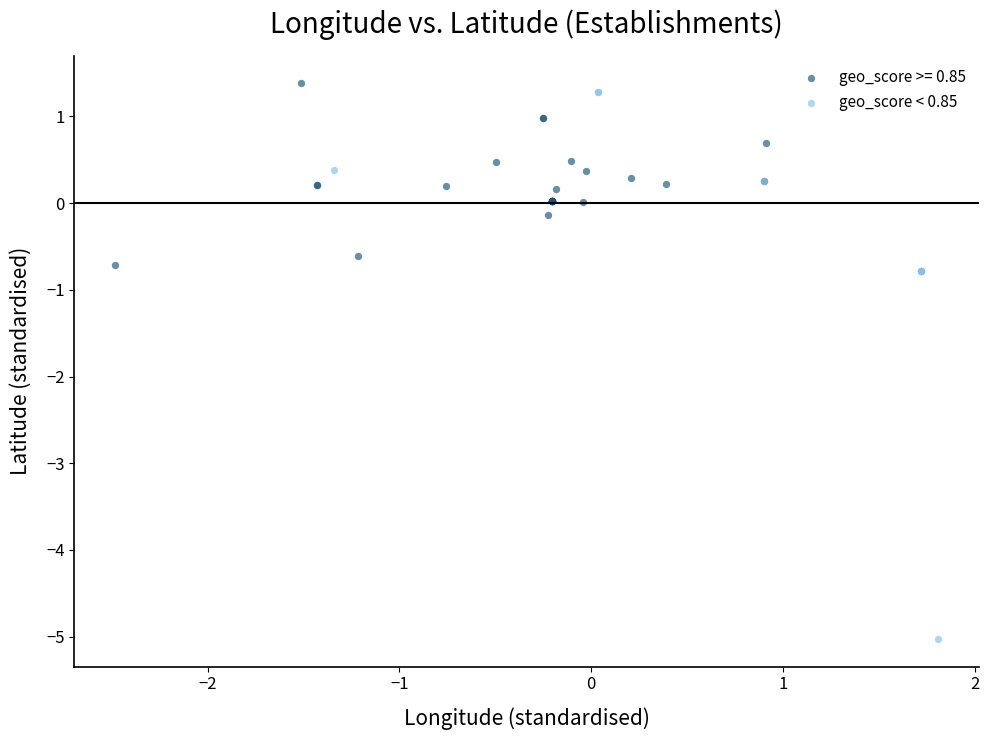

Which series reaches the minimum Y coordinate?

geo_score < 0.85